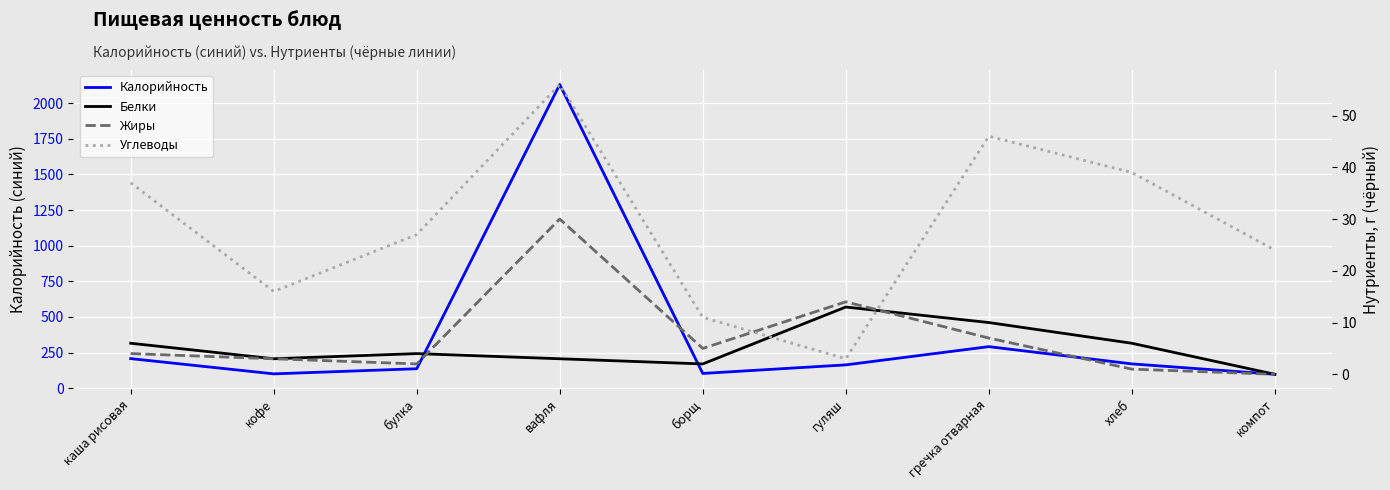

Which has a higher value, гречка отварная or каша рисовая?

гречка отварная